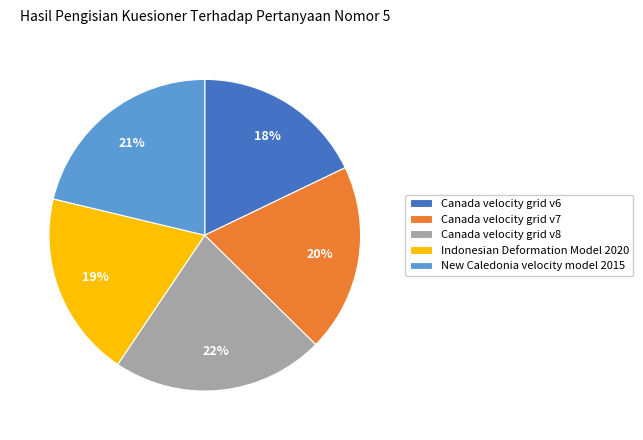

Does Canada velocity grid v7 account for over 50% of the chart?

No